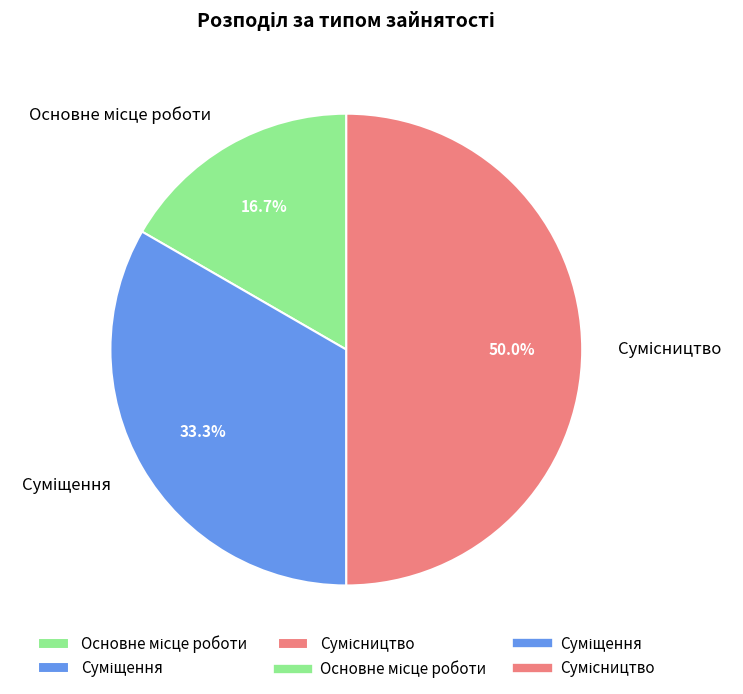

What is the change in value from Суміщення to Сумісництво?

+1